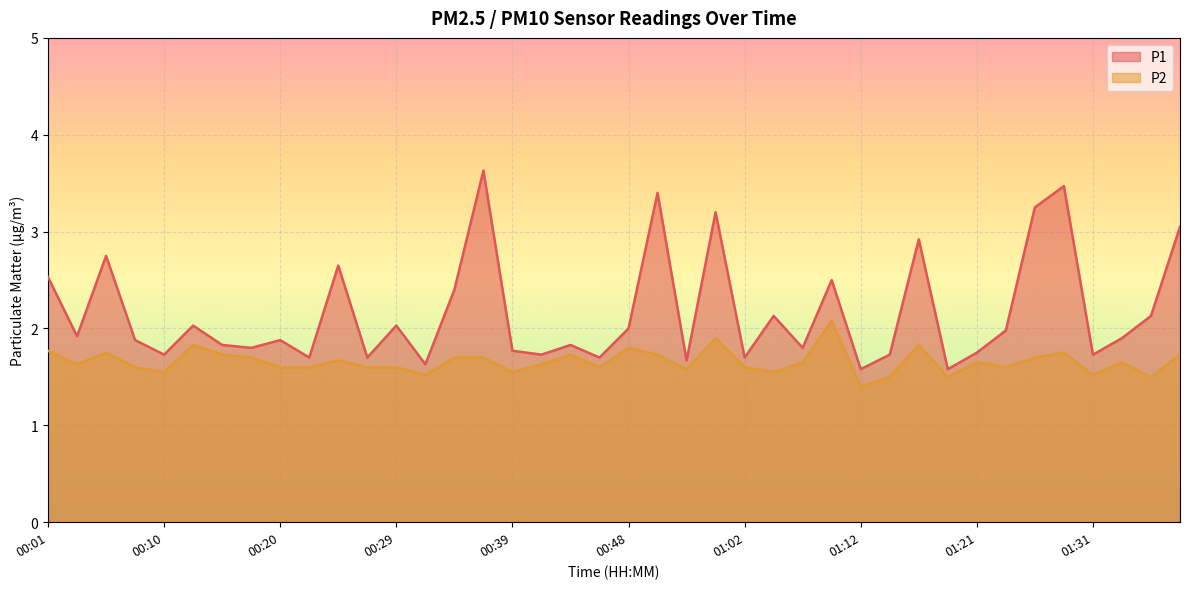

True or false: P1 has a value of 1.0 at 00:41.

False